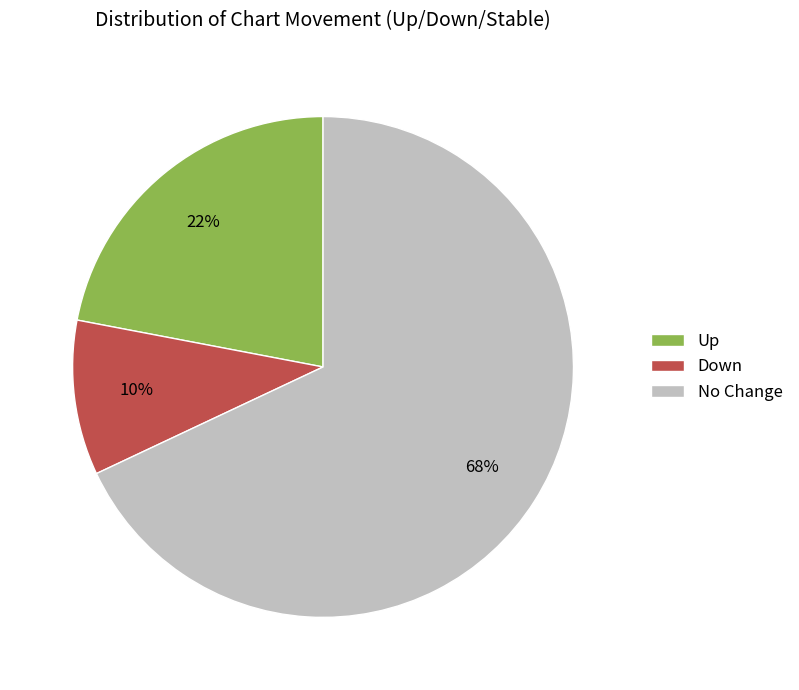

How many segments does this pie chart have?

3